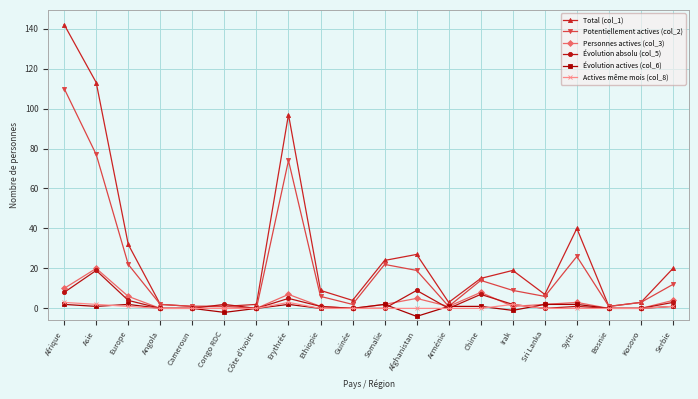

At which category does Évolution absolu (col_5) reach its first local peak?

Asie